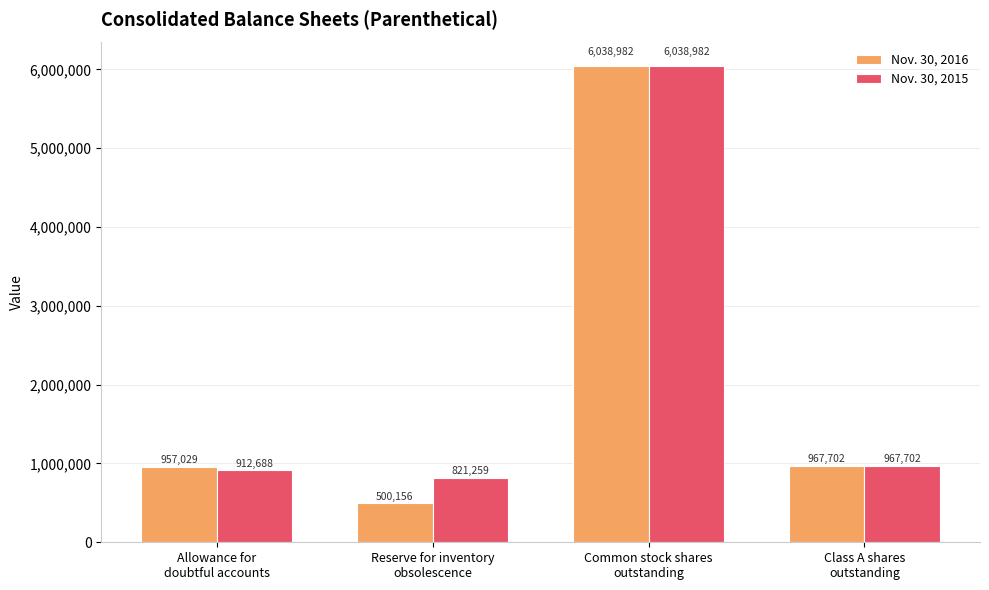

At Allowance for
doubtful accounts, list the series in order from smallest to largest.

Nov. 30, 2015, Nov. 30, 2016